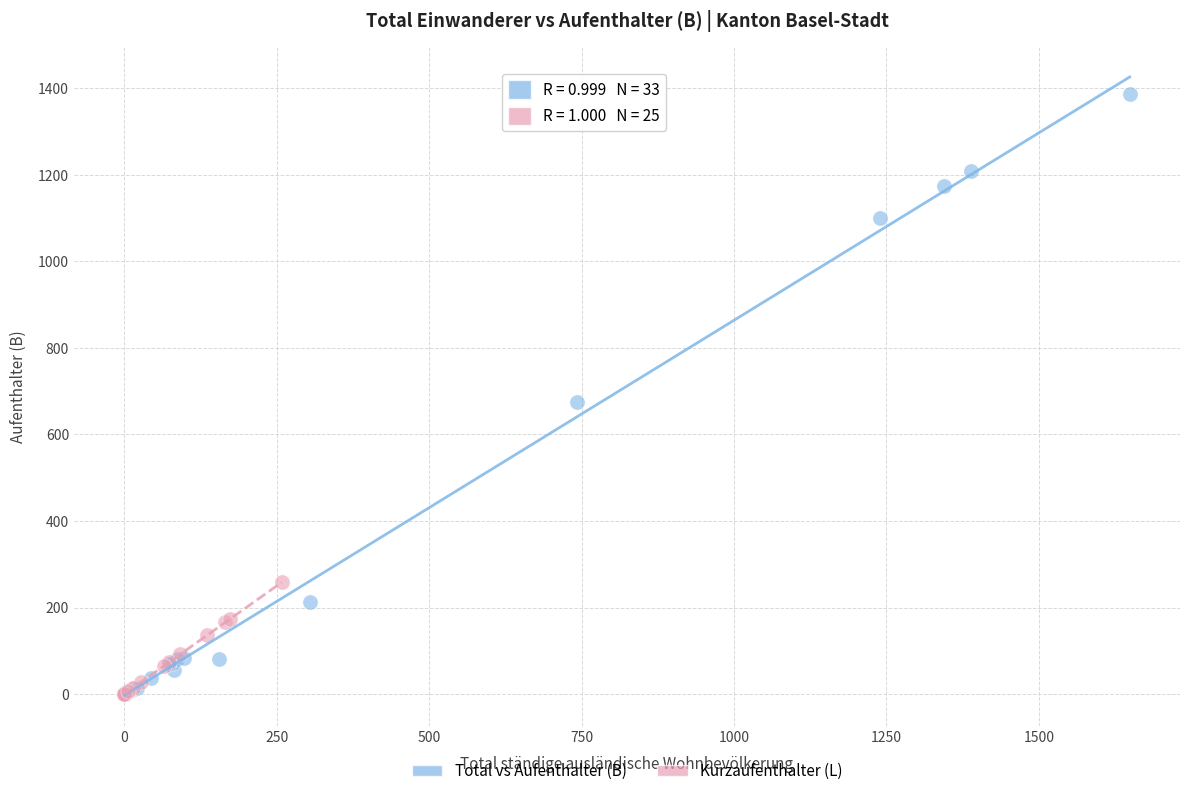

What are all the series names shown in the legend?

Total vs Aufenthalter (B), Kurzaufenthalter (L)